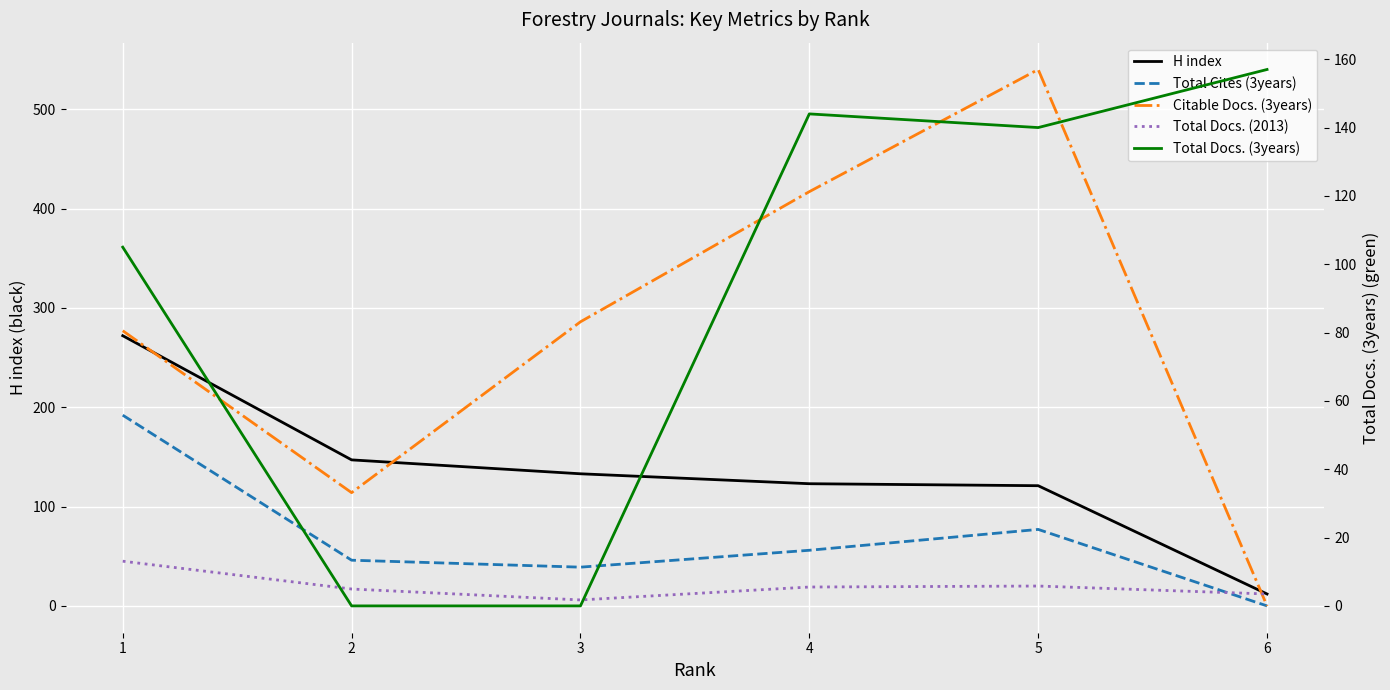

True or false: Total Cites (3years) has more than 2 points higher than both neighbors.

False